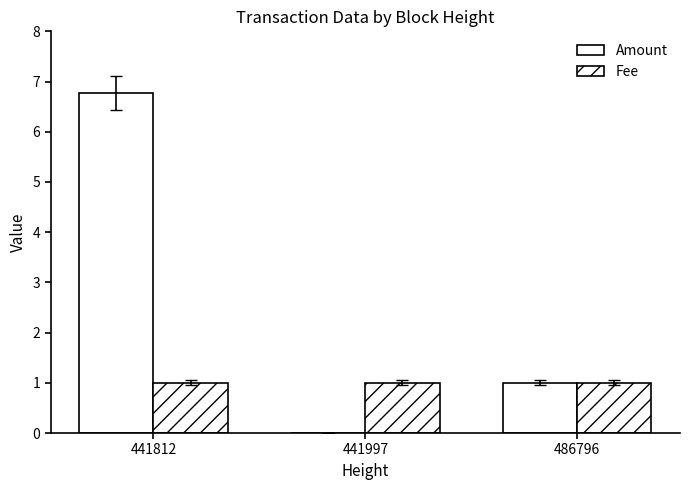

The value of Fee at 441997 is 1.0. True or false?

True